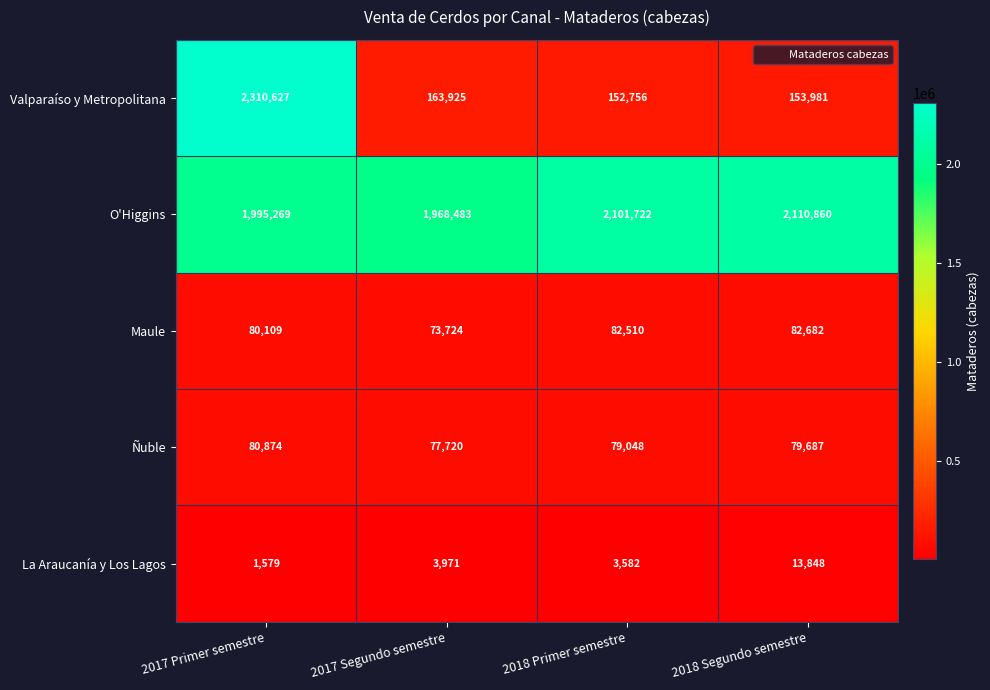

Which series has the widest spread of values?

Valparaíso y Metropolitana